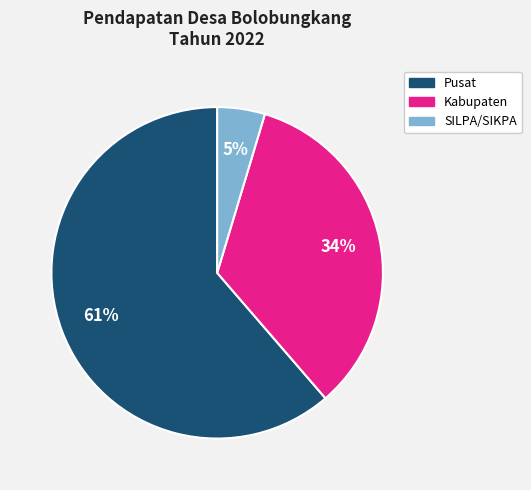

Which slice is the largest?

Pusat